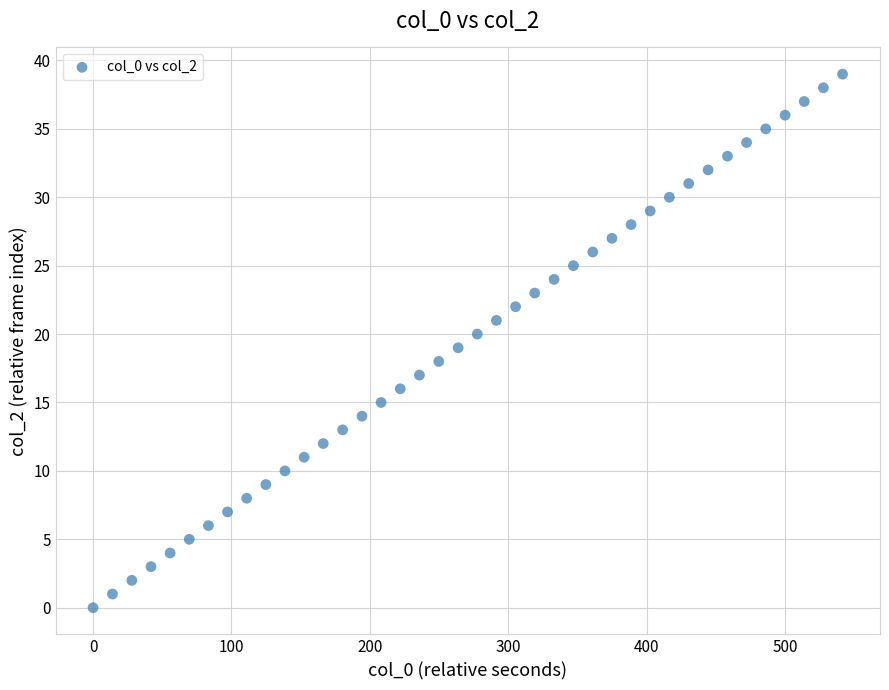

What is the range of Y values (max minus min)?

39